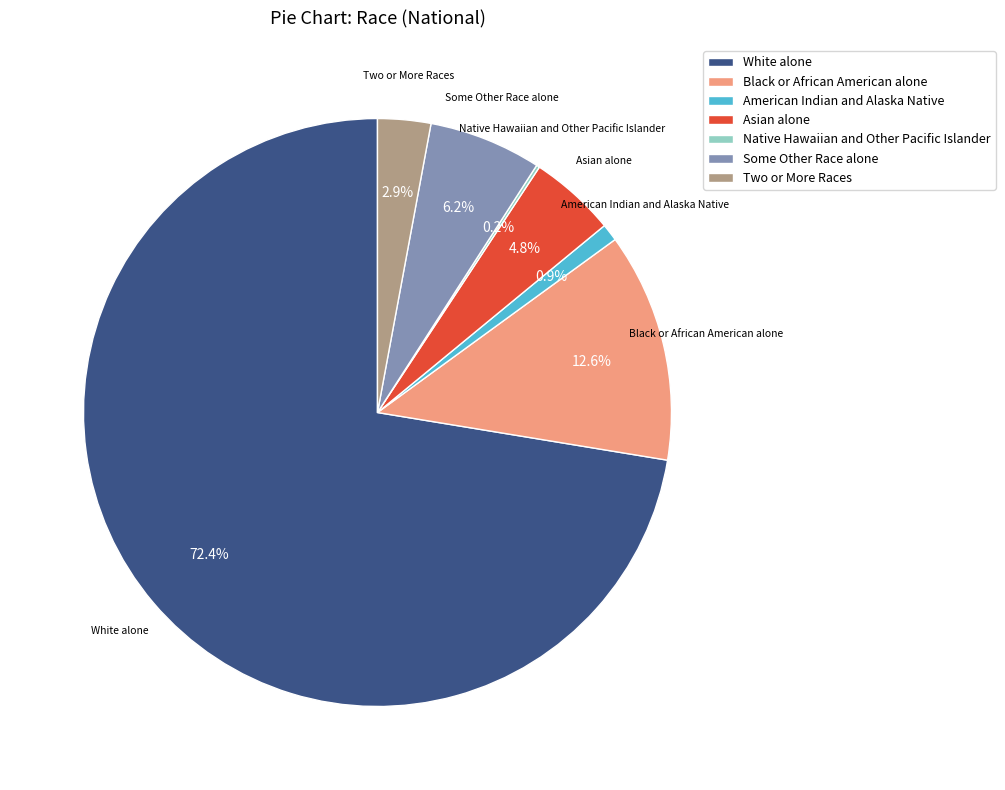

Does Two or More Races represent more than half of the total?

No